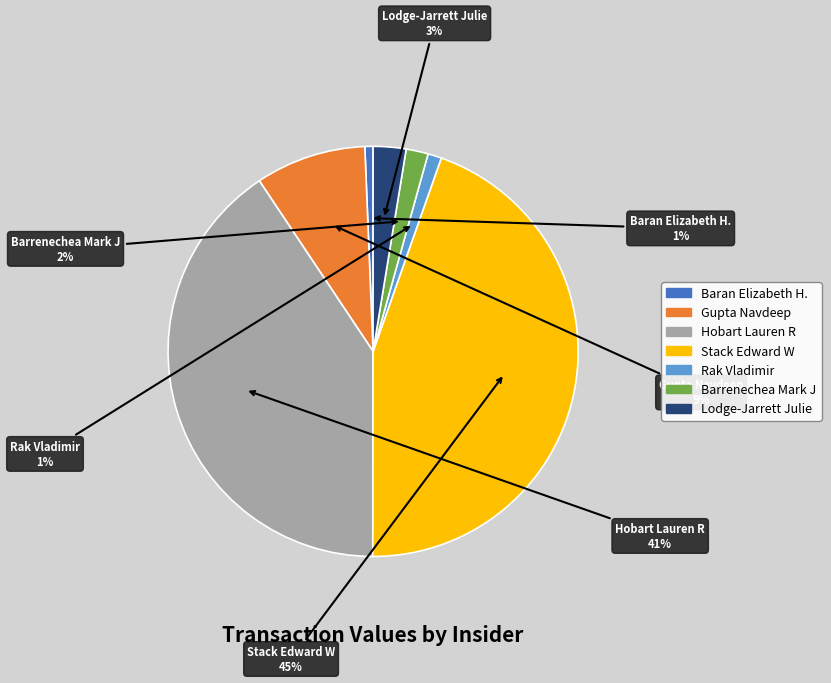

Between Rak Vladimir and Stack Edward W, which is larger?

Stack Edward W